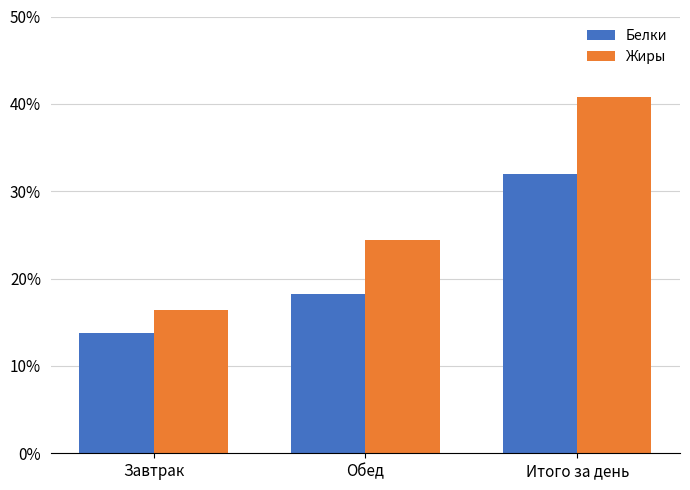

What is the sum of all Жиры values?

81.7